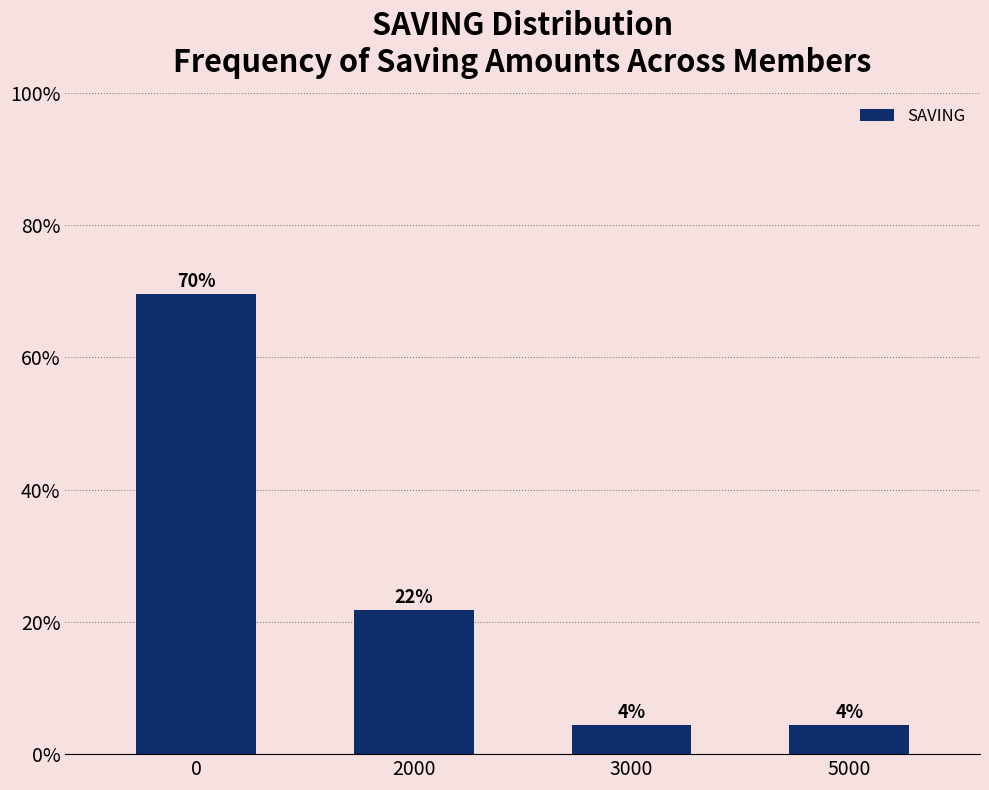

What is the greatest value displayed?

69.6